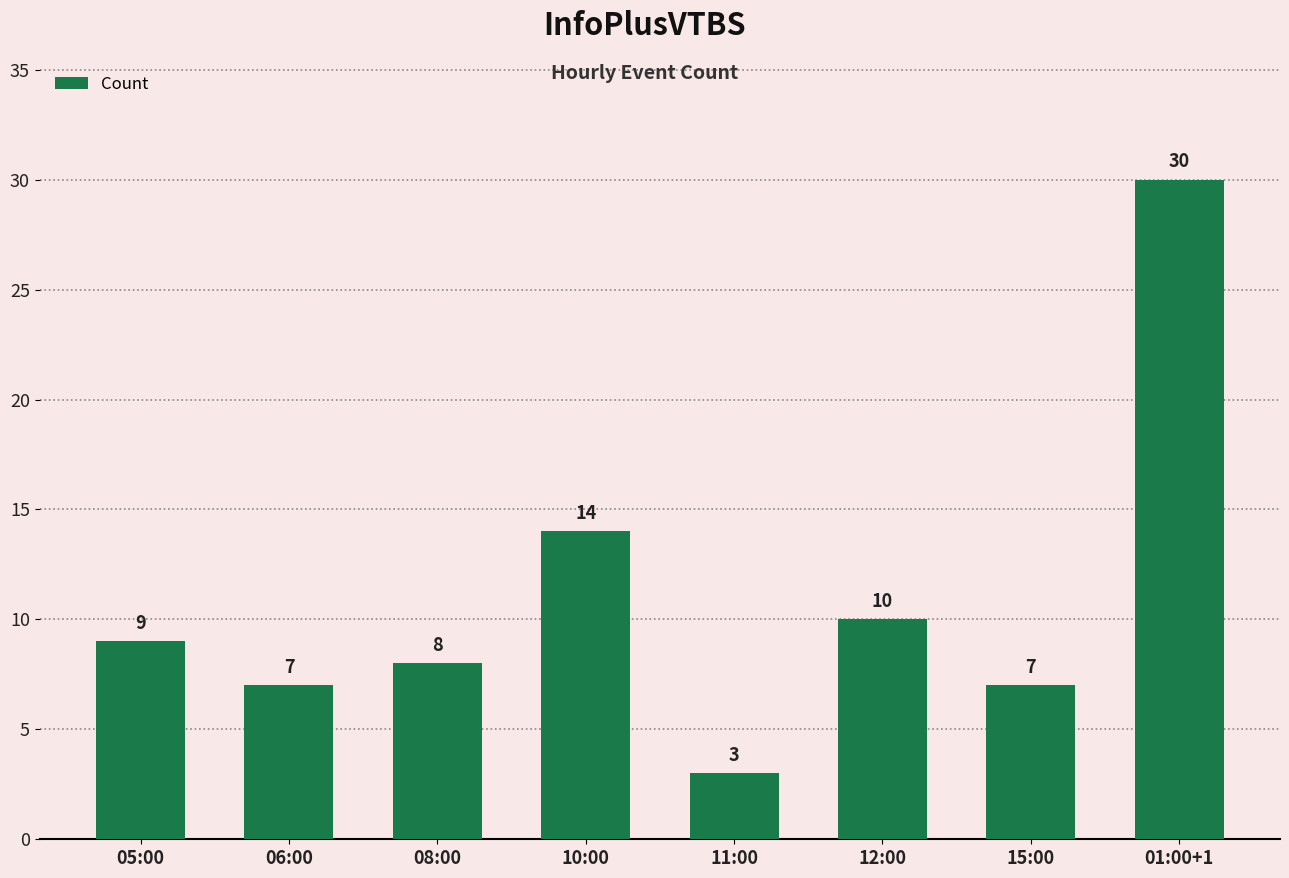

Does the chart contain stacked bars?

No